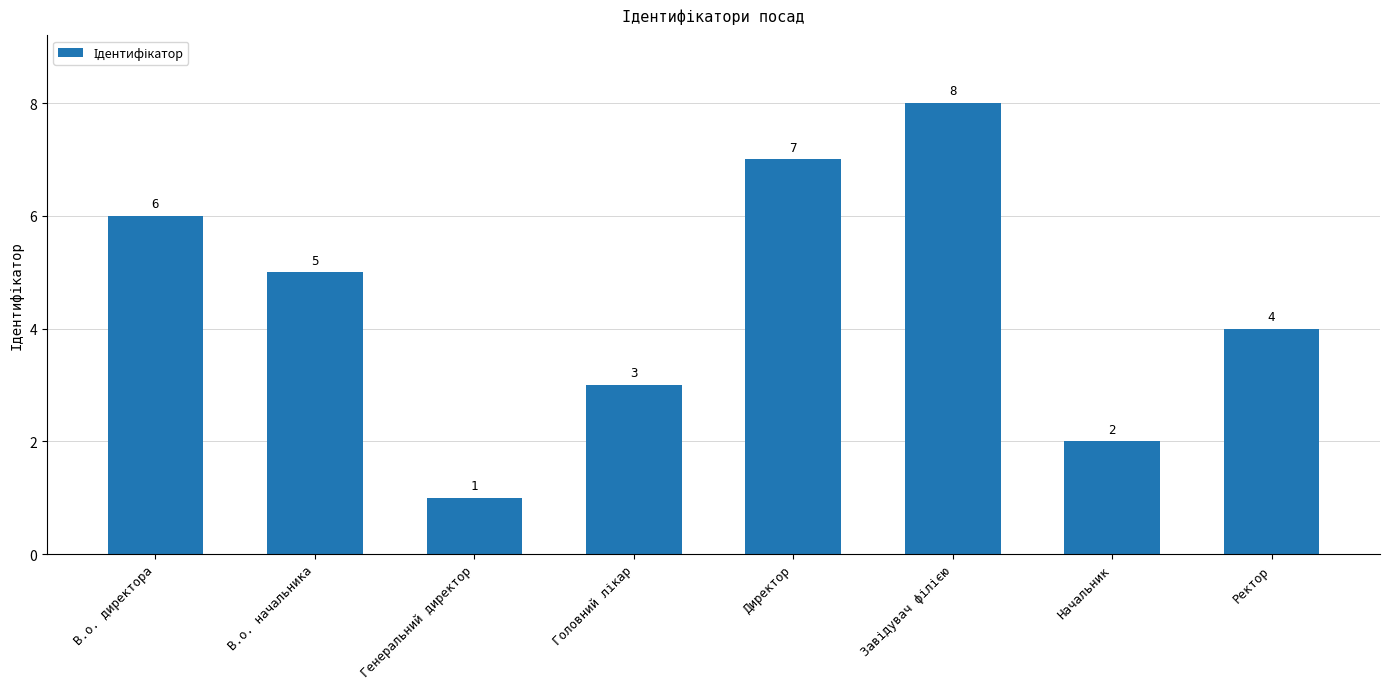

Where is the data nearest to the value 4?

Ректор